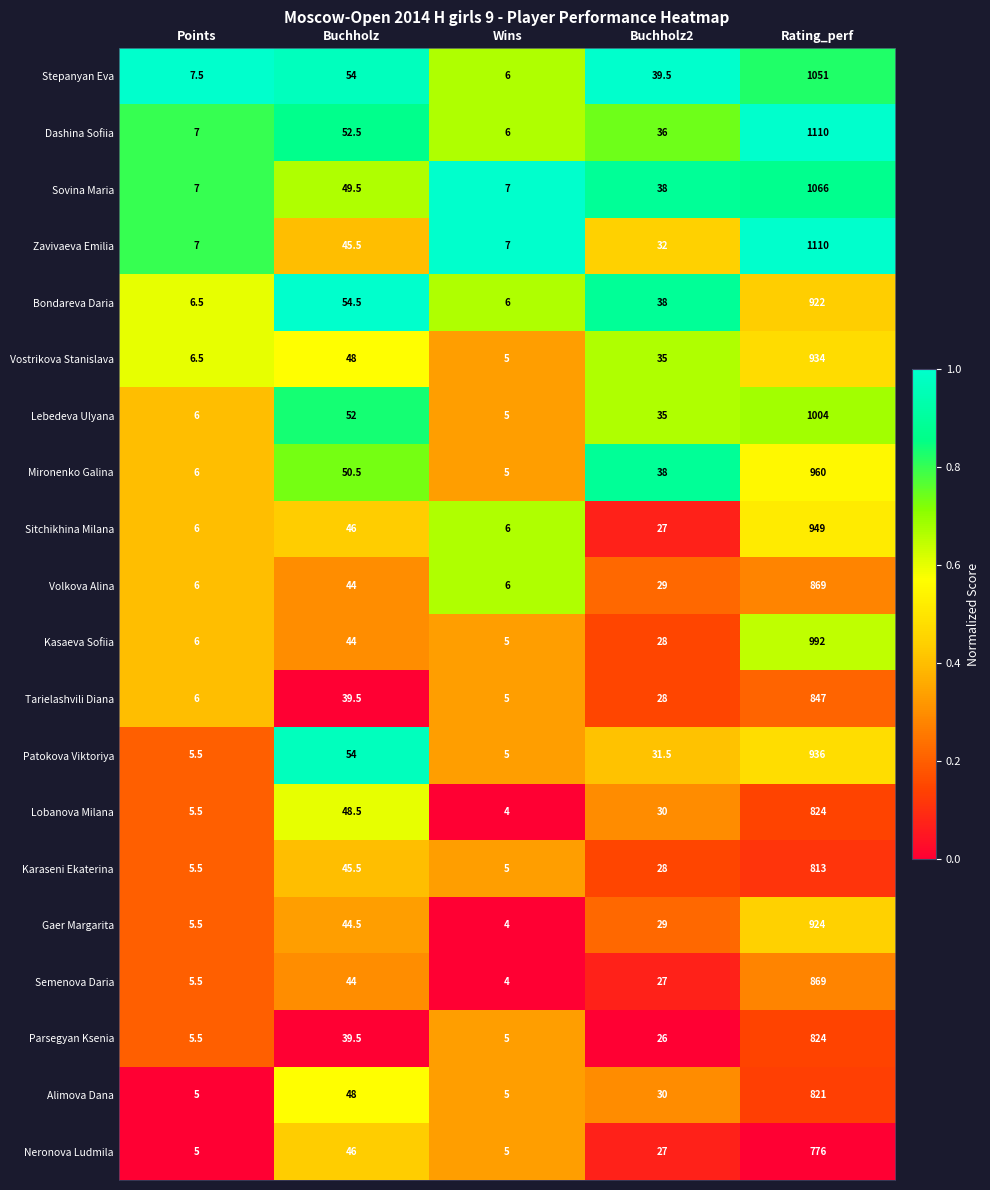

True or false: Sovina Maria has a value of 1584.6 at Rating_perf.

False